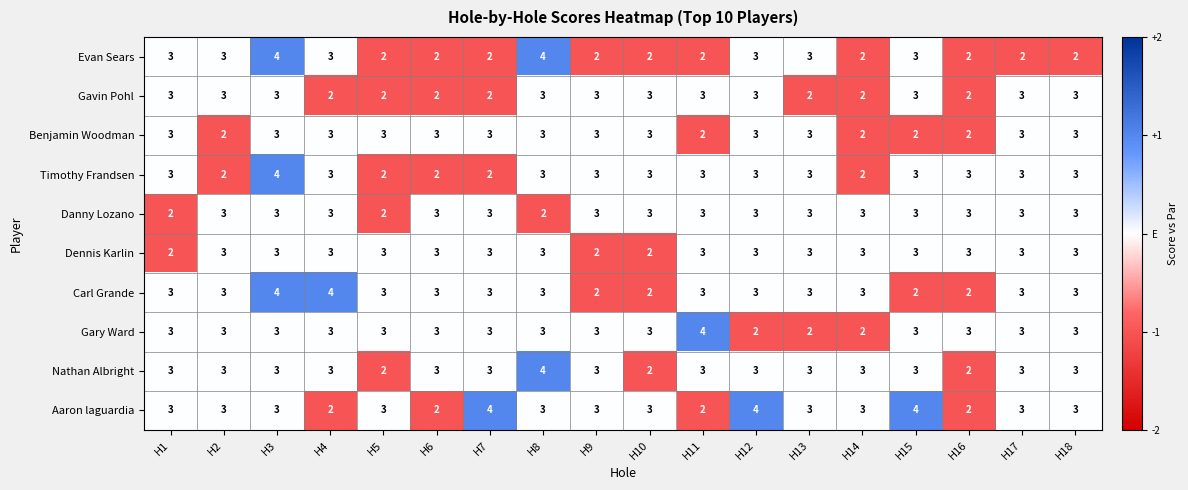

At which label does Gary Ward reach its peak?

H11